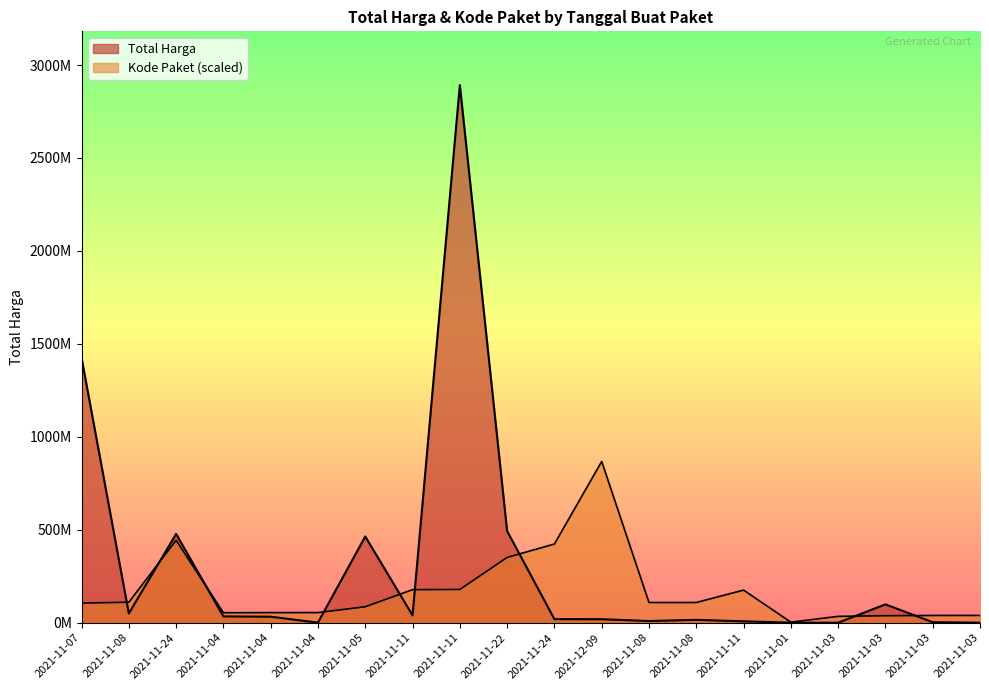

What is the label of the 16th point from the left?

2021-11-01